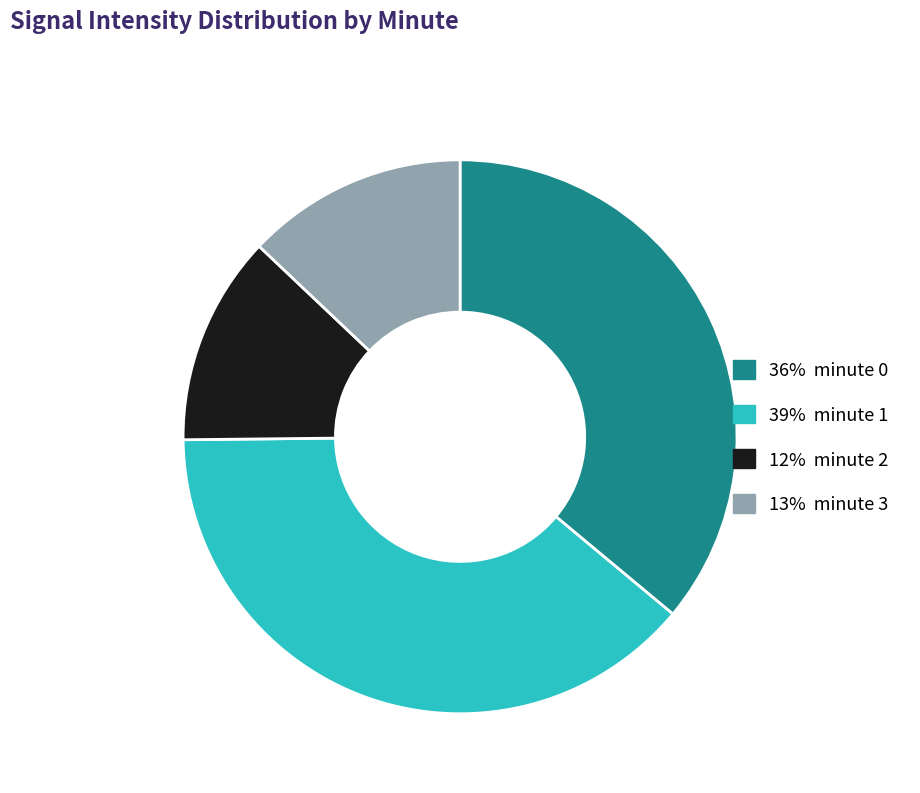

Count the number of slices in the pie.

4